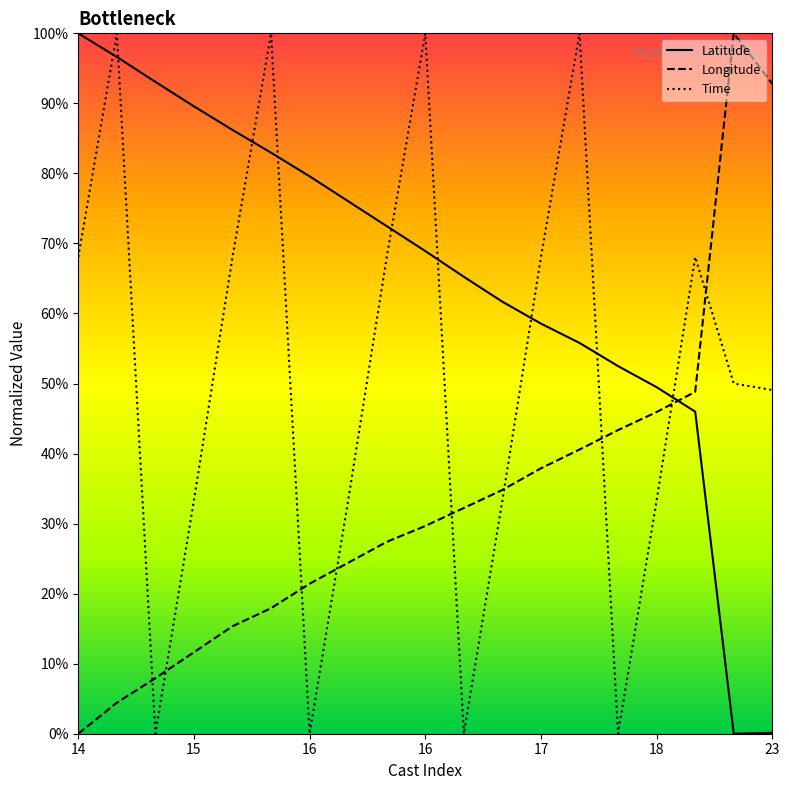

What are all the series names shown in the legend?

Latitude, Longitude, Time